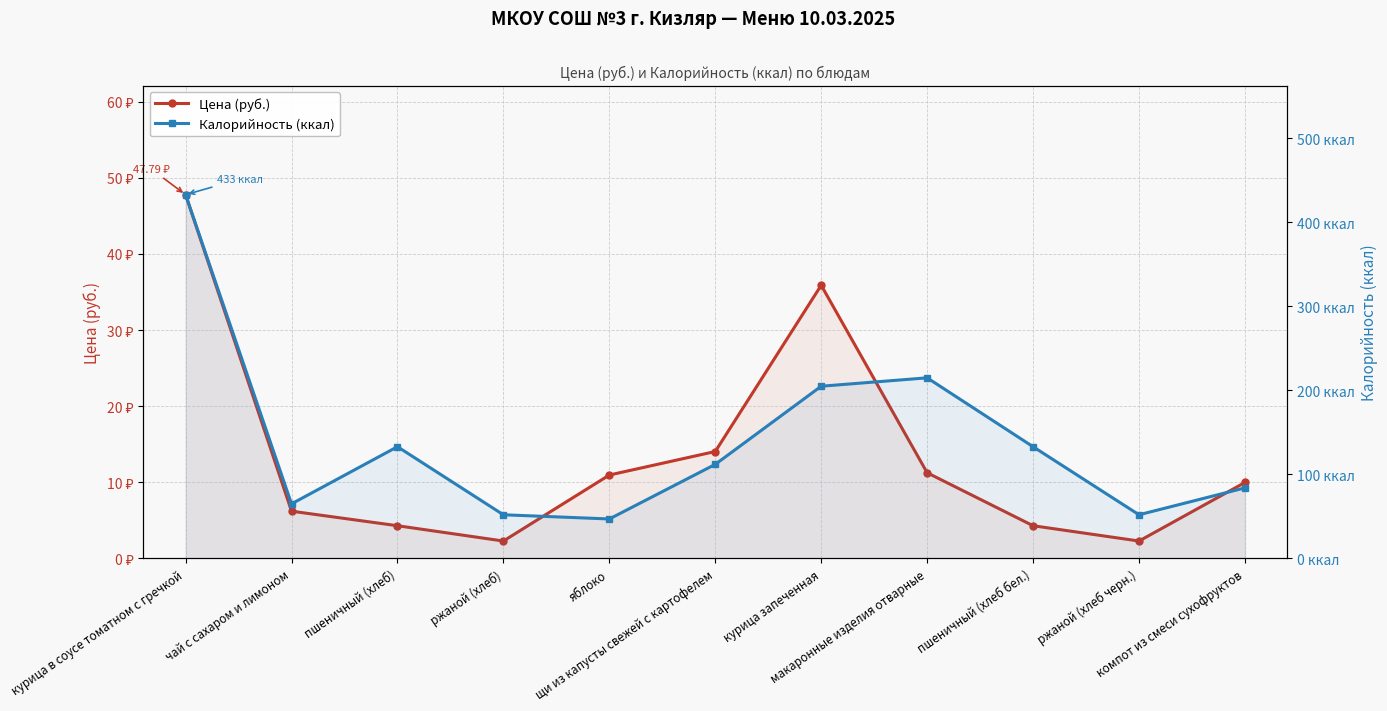

At which label is Калорийность (ккал) closest to 240?

макаронные изделия отварные